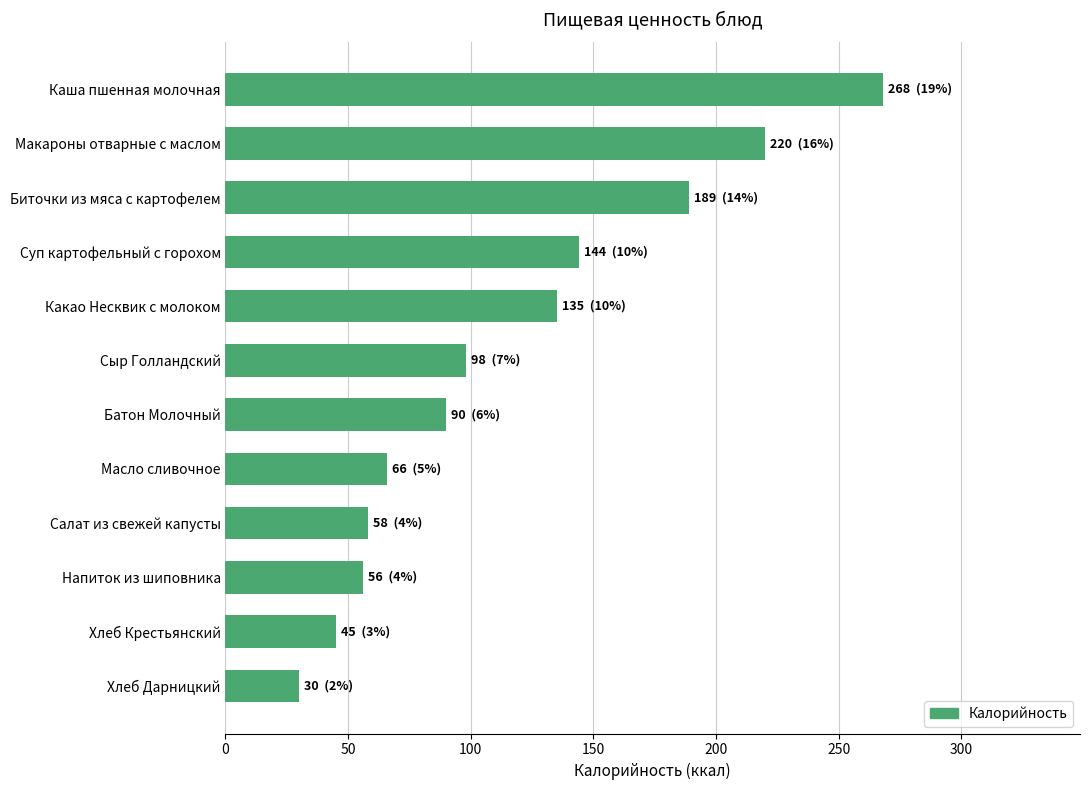

Where is the data nearest to the value 149?

Суп картофельный с горохом